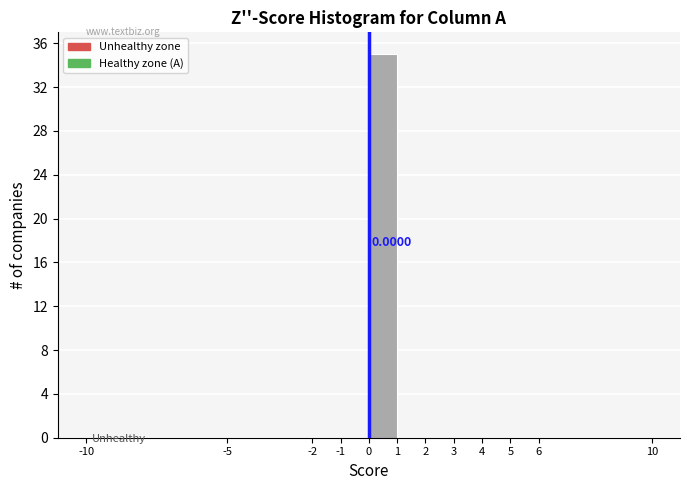

Over which range of the x-axis is the bar tallest?

0 to 1